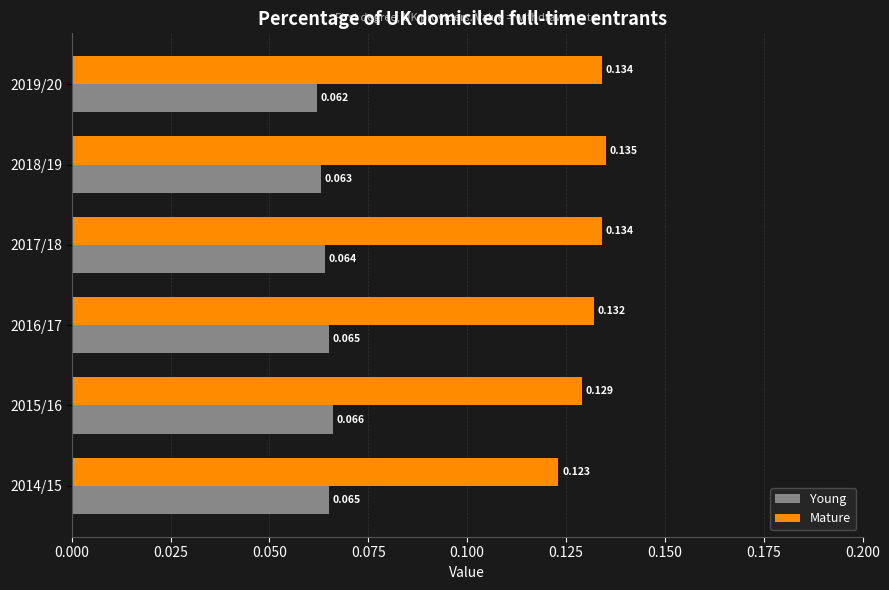

What are all the series names shown in the legend?

Young, Mature